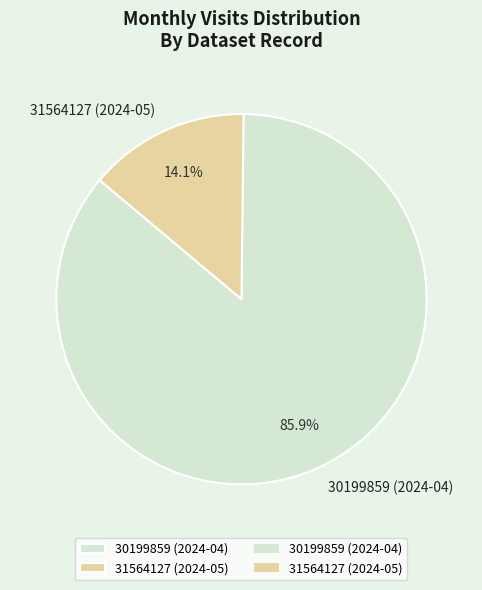

Rank the categories by value from lowest to highest.

31564127 (2024-05), 30199859 (2024-04)